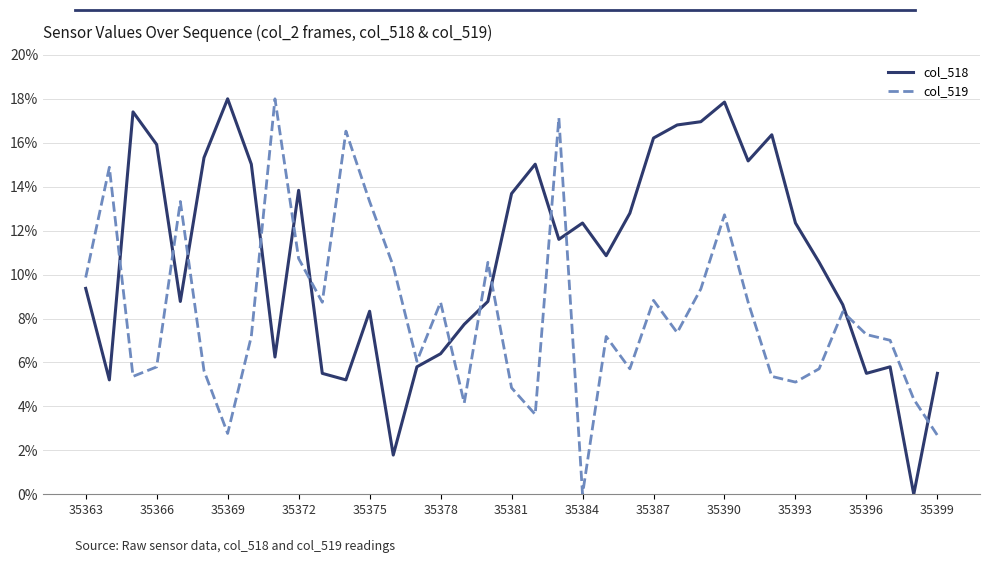

How many interior local peaks does the col_519 series have?

11